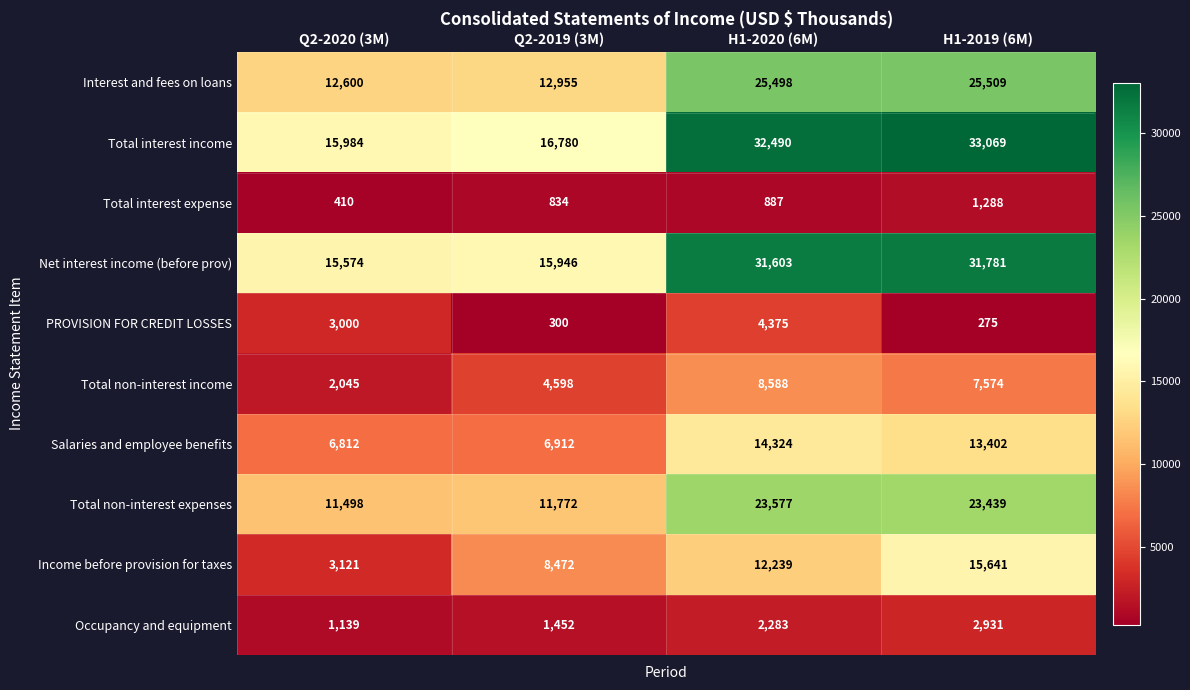

What is the sum of all Total non-interest income values?

22805